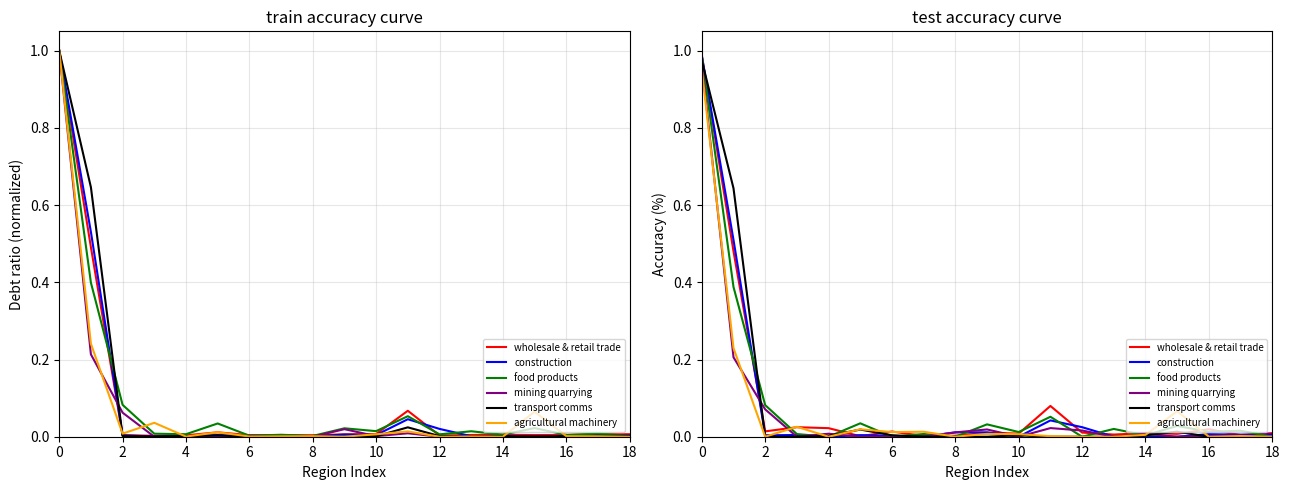

True or false: wholesale & retail trade has a value of 0.0 at 8.

False